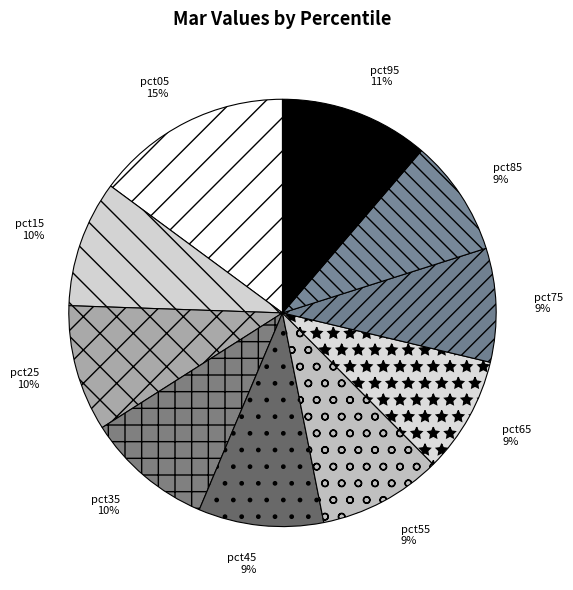

To the nearest percent, what portion does pct25 represent?

10%